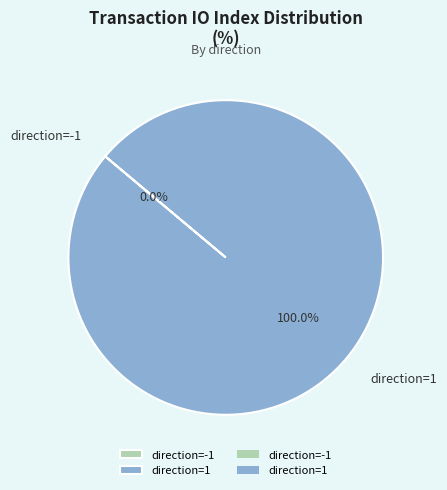

To the nearest percent, what percentage of the pie is direction=1?

100%